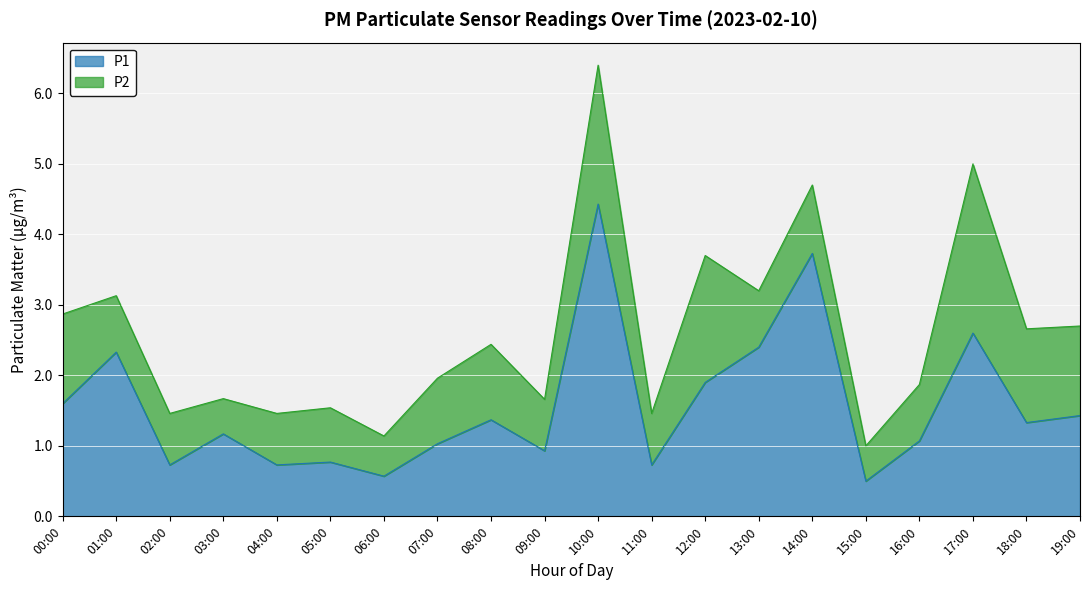

Rank the categories by value from highest to lowest.

10:00, 14:00, 17:00, 13:00, 01:00, 12:00, 00:00, 19:00, 08:00, 18:00, 03:00, 16:00, 07:00, 09:00, 05:00, 02:00, 04:00, 11:00, 06:00, 15:00